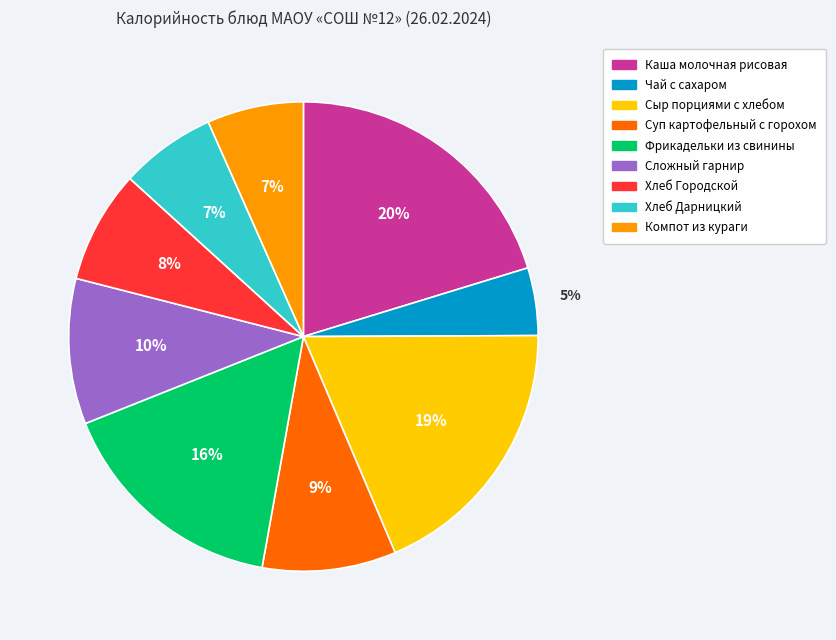

Is the sum of Хлеб Городской and Хлеб Дарницкий greater than half?

No